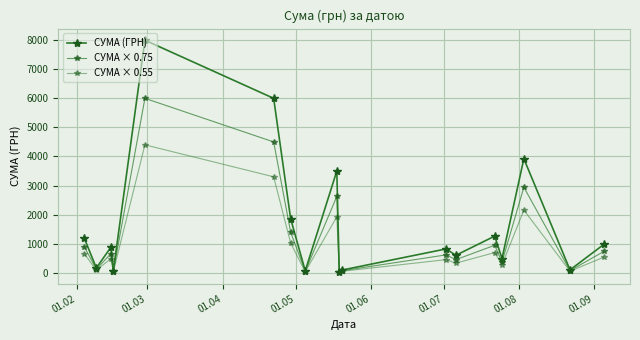

How many lines are shown in the chart?

3